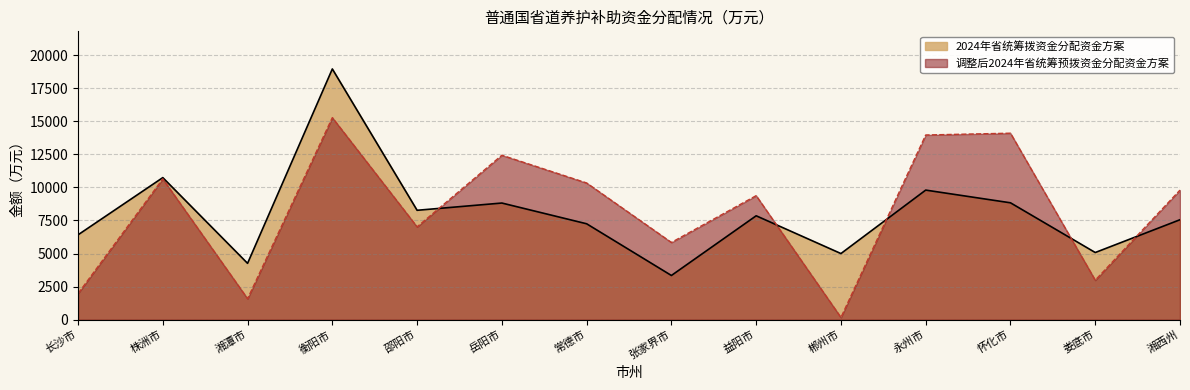

Reading left to right, transcribe all the data shown in this chart.

2024年省统筹拨资金分配资金方案: 6414.0	10738.0	4260.0	18948.2	8269.0	8817.0	7250.0	3343.0	7854.0	5000.0	9795.0	8835.0	5078.0	7556.0
调整后2024年省统筹预拨资金分配资金方案: 1978.0	10643.0	1590.0	15271.2	7018.0	12430.0	10334.0	5840.0	9376.0	172.0	13959.0	14095.0	2988.0	9796.0